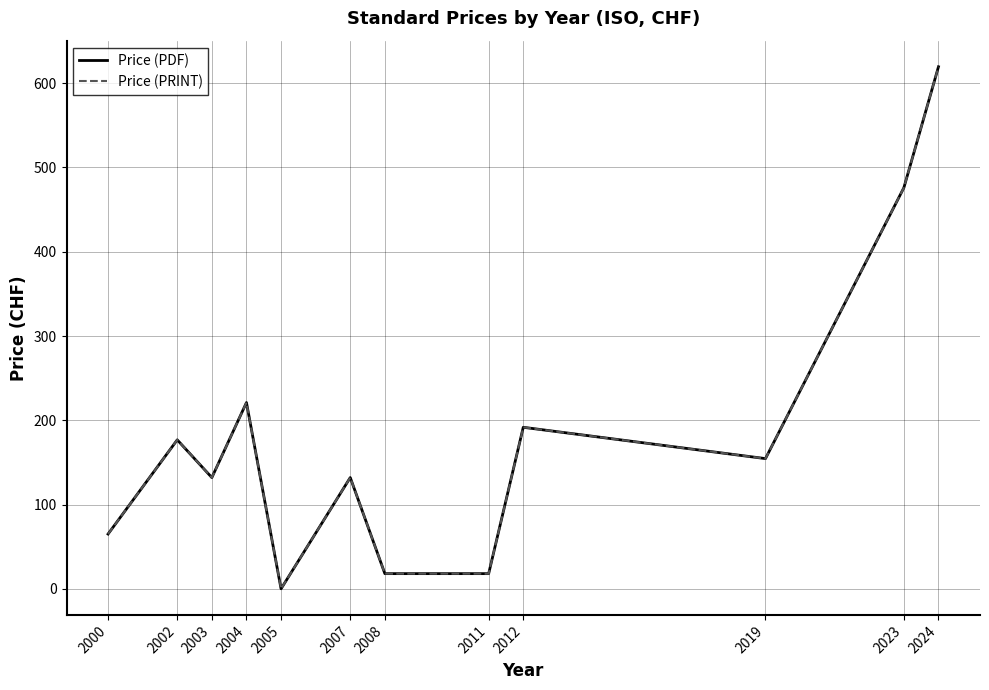

What is the value of the Price (PDF) point at the 6th from the left?

132.0